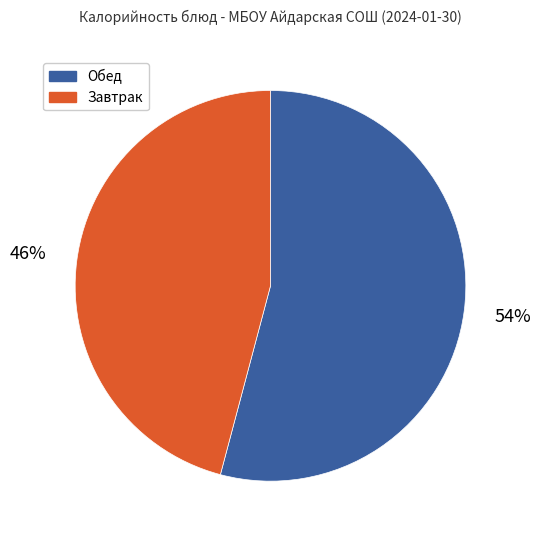

To the nearest percent, what portion does Обед represent?

54%